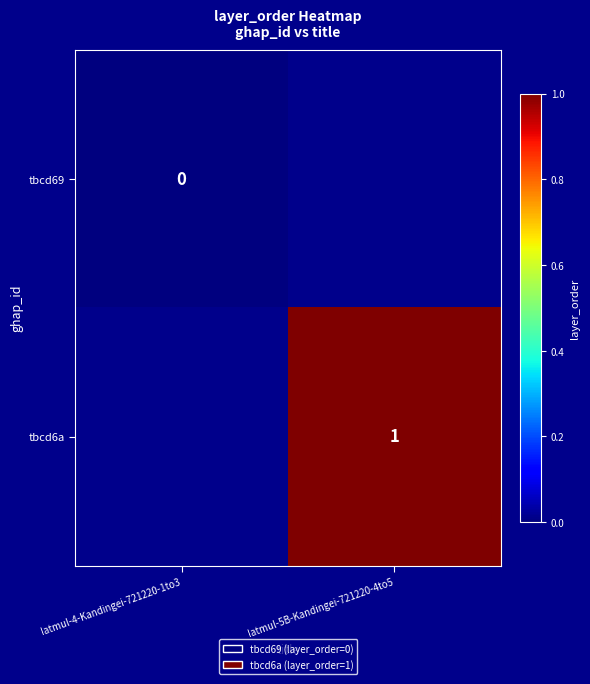

How many series are shown in this chart?

2